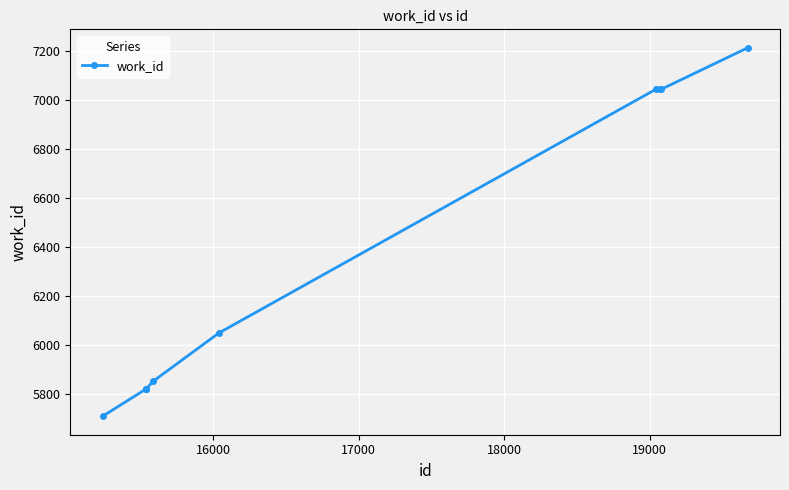

Reading right to left, what are all the values shown in this chart?

7212	7043	7043	7043	6050	5852	5820	5820	5820	5710